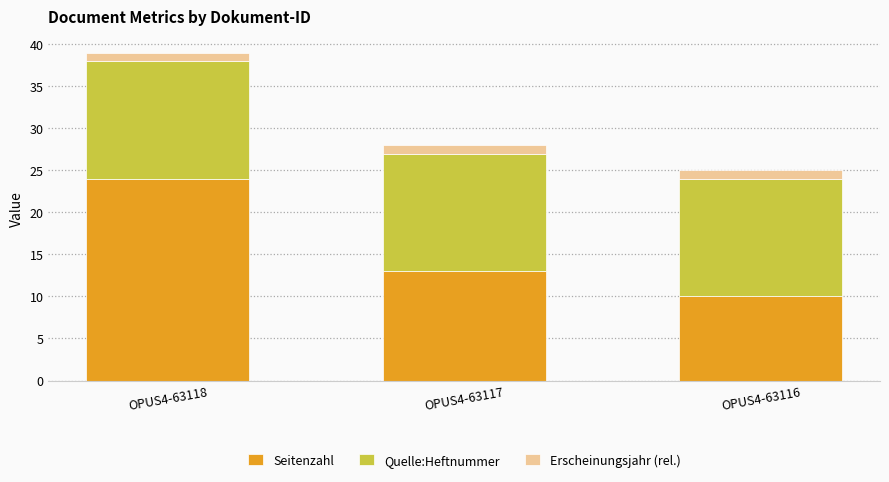

At which category is the sum across all series the highest?

OPUS4-63118